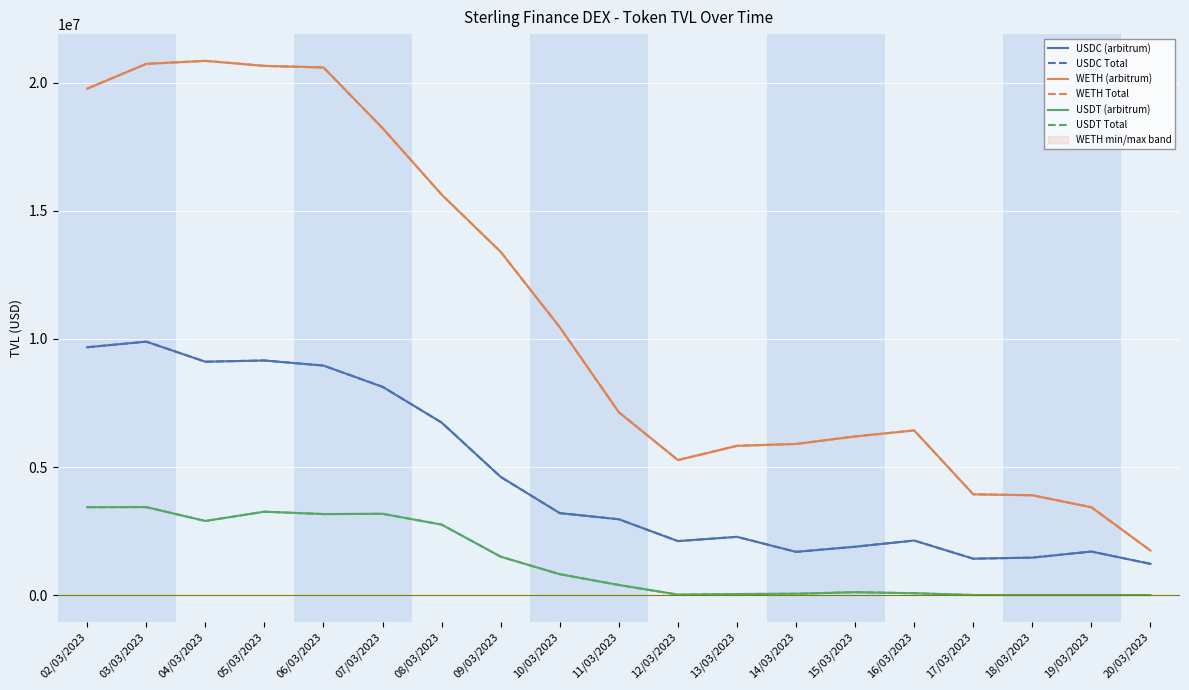

What are all the series names shown in the legend?

USDC (arbitrum), USDC Total, WETH (arbitrum), WETH Total, USDT (arbitrum), USDT Total